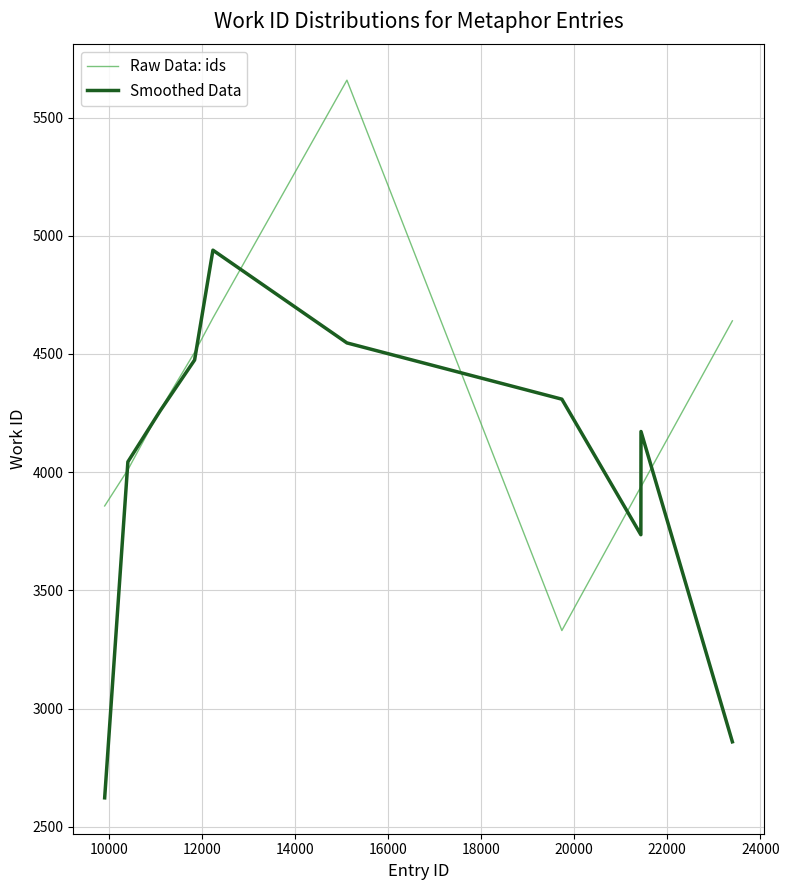

What is the smallest value displayed?

2622.3